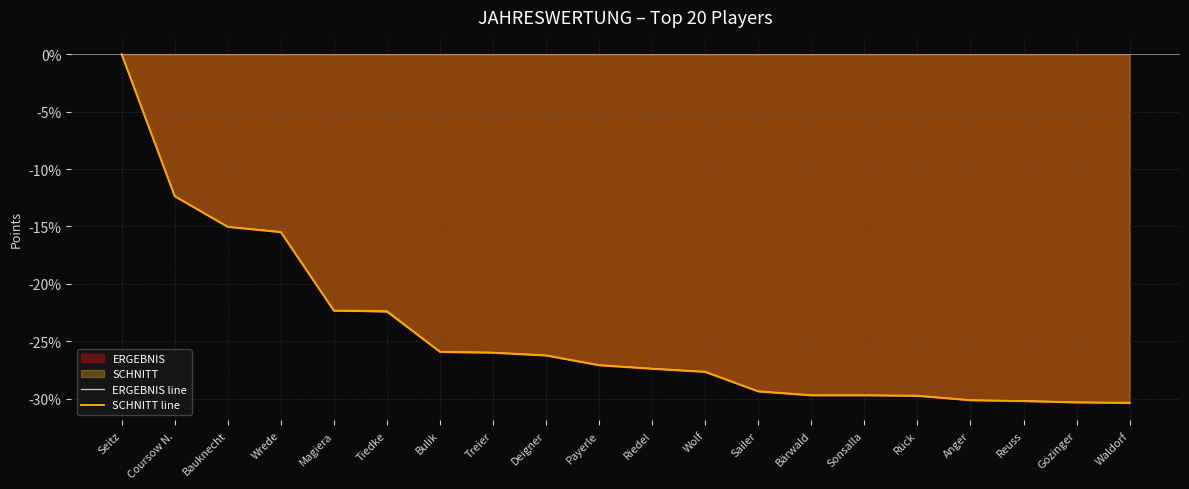

Rank the series at Anger from lowest to highest value.

ERGEBNIS line, SCHNITT line